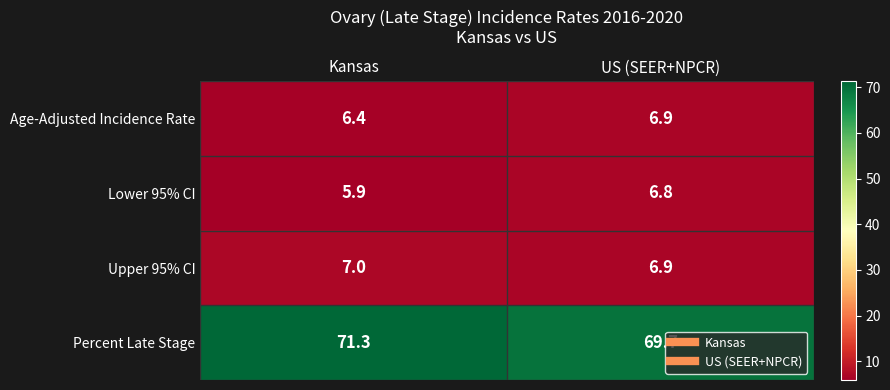

The value of Age-Adjusted Incidence Rate at US (SEER+NPCR) is 6.9. True or false?

True